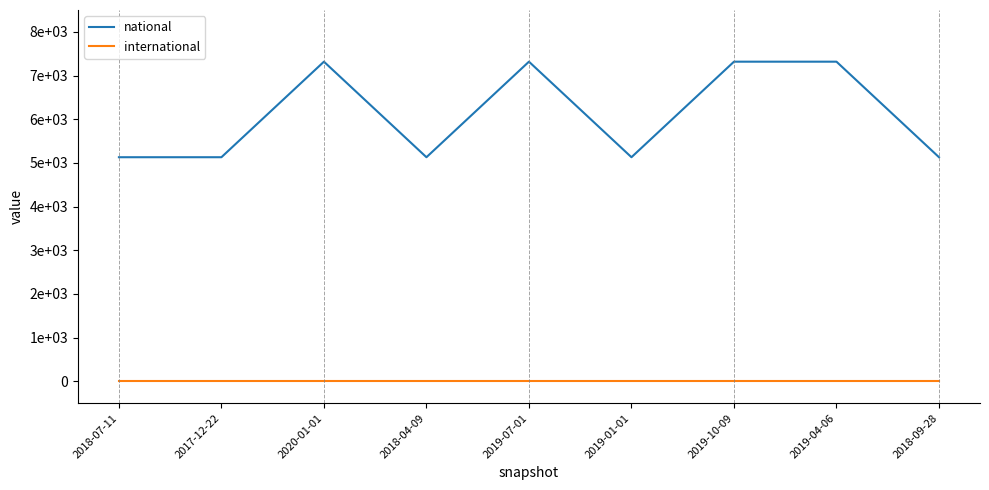

Which category has the lowest value in the international series?

2018-07-11